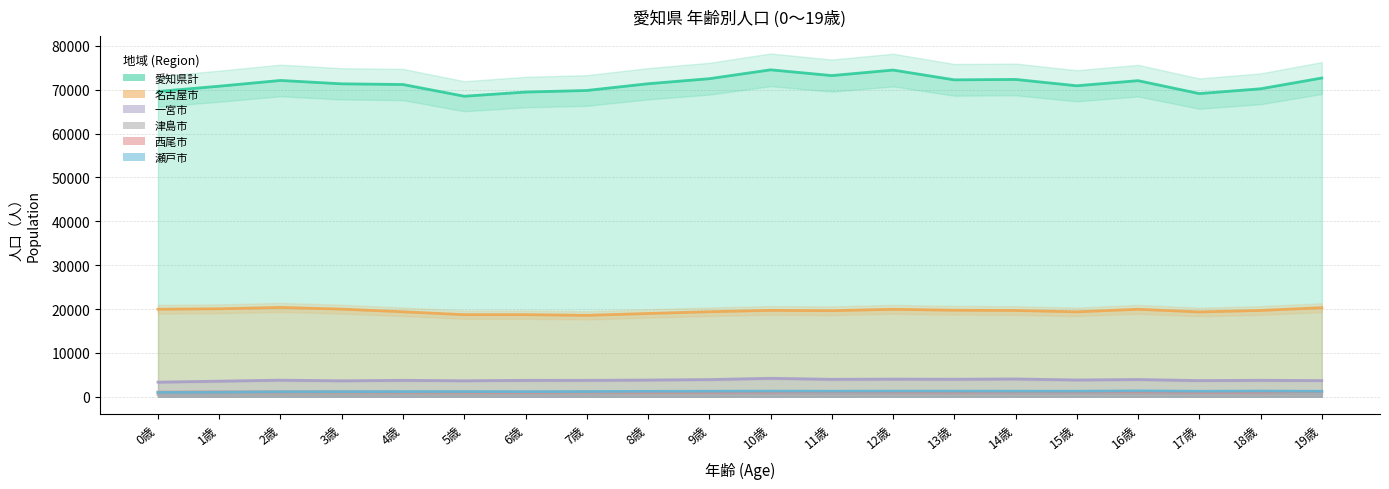

At which category does the chart reach its minimum across all series?

1歳